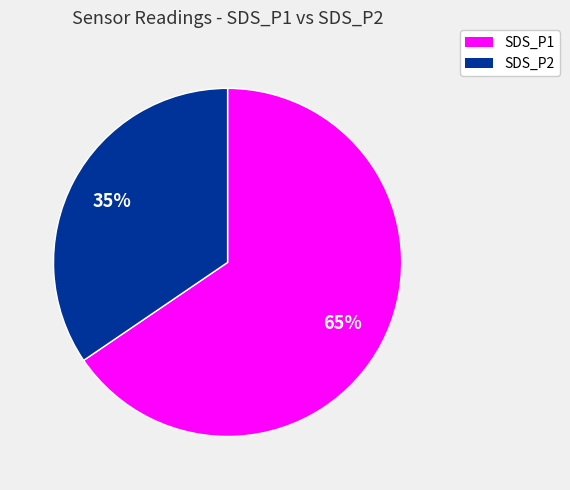

Which slice is the smallest?

SDS_P2